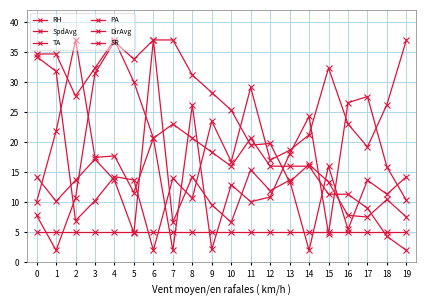

What is the average value of the RH series?

20.1